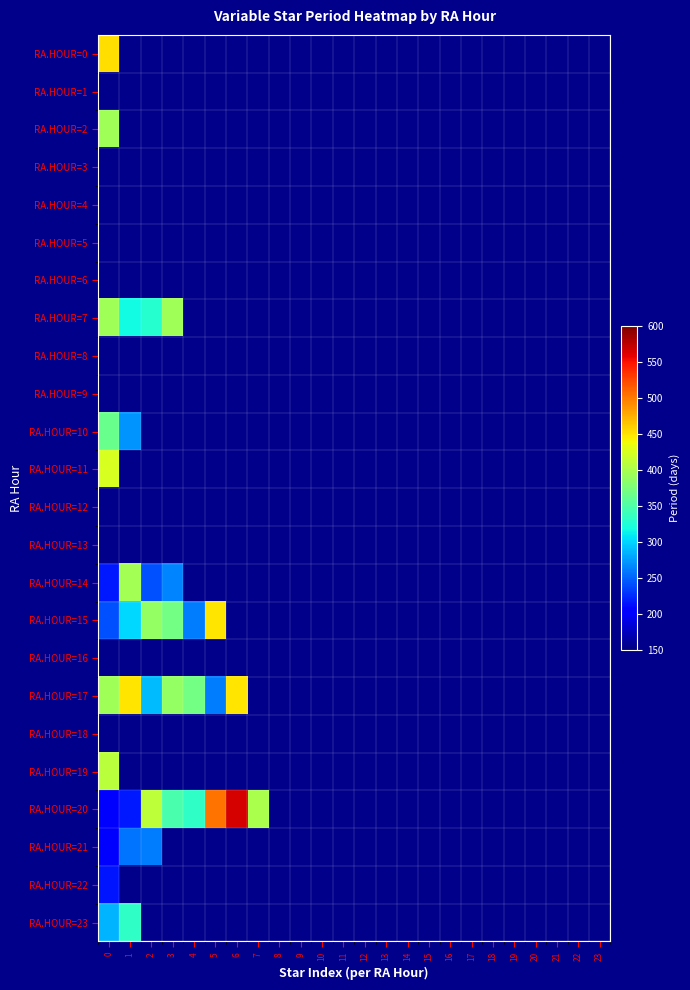

Rank the series at 17 from highest to lowest value.

RA.HOUR=0, RA.HOUR=1, RA.HOUR=2, RA.HOUR=3, RA.HOUR=4, RA.HOUR=5, RA.HOUR=6, RA.HOUR=7, RA.HOUR=8, RA.HOUR=9, RA.HOUR=10, RA.HOUR=11, RA.HOUR=12, RA.HOUR=13, RA.HOUR=14, RA.HOUR=15, RA.HOUR=16, RA.HOUR=17, RA.HOUR=18, RA.HOUR=19, RA.HOUR=20, RA.HOUR=21, RA.HOUR=22, RA.HOUR=23